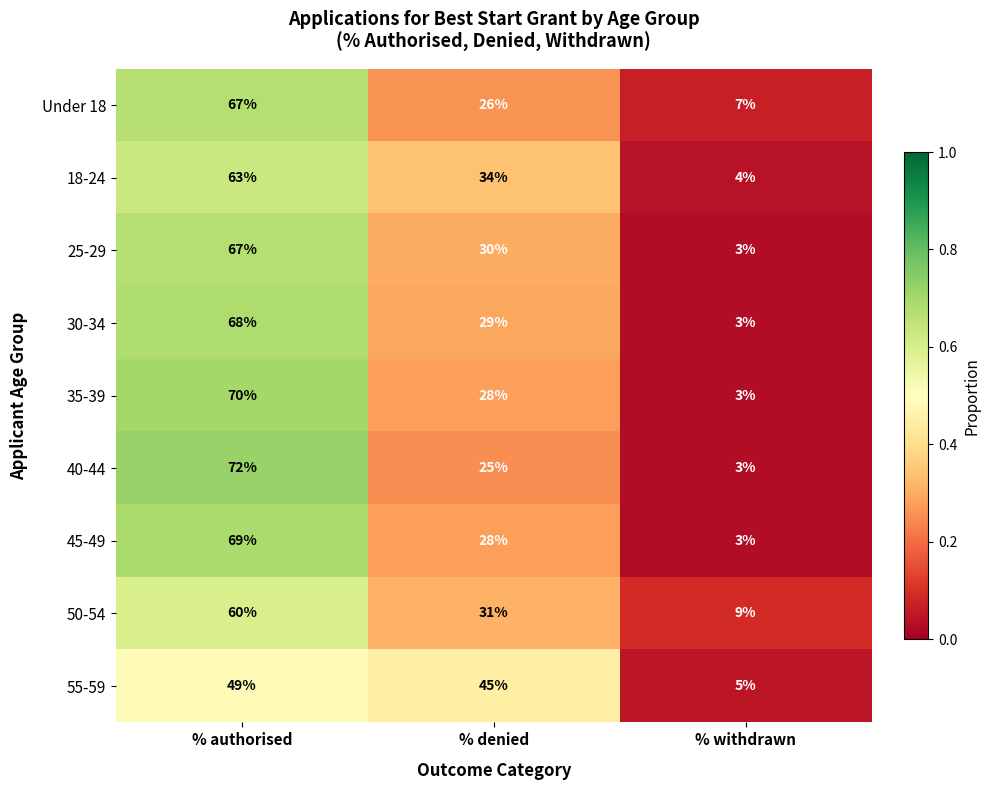

At which label does 18-24 first exceed 34?

% authorised